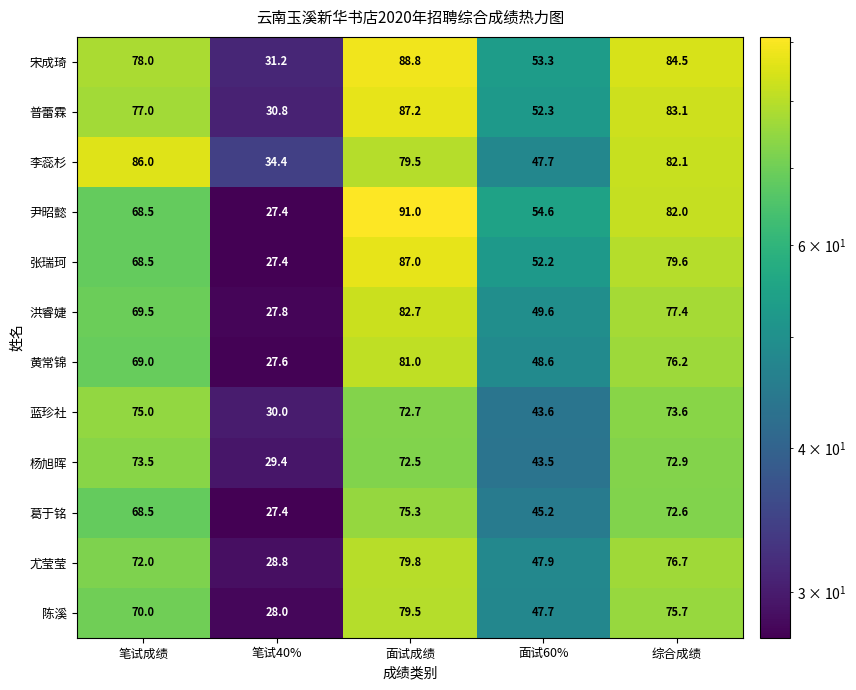

Rank the series at 综合成绩 from highest to lowest value.

宋成琦, 普蕾霖, 李蕊杉, 尹昭懿, 张瑞珂, 洪睿婕, 尤莹莹, 黄常锦, 陈溪, 蓝珍社, 杨旭晖, 葛于铭